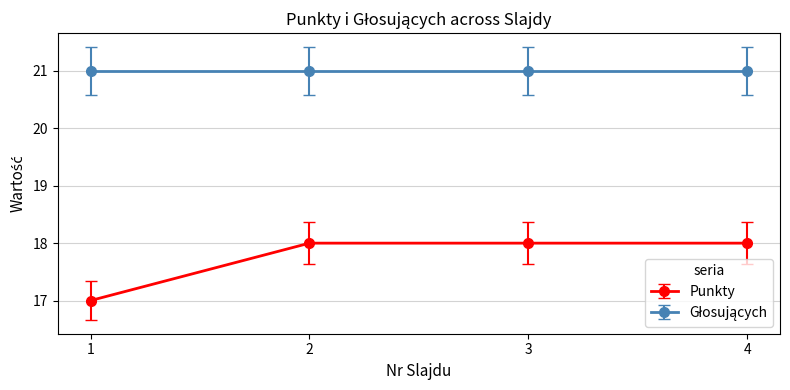

What is the approximate value of Punkty at 1?

17